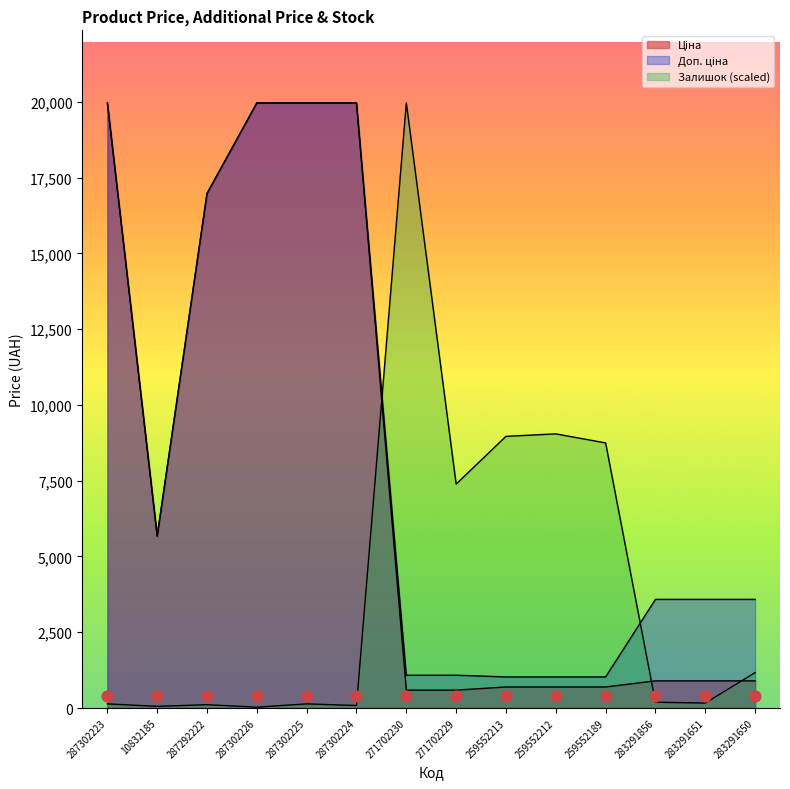

Which series contains the lowest Y value?

Залишок